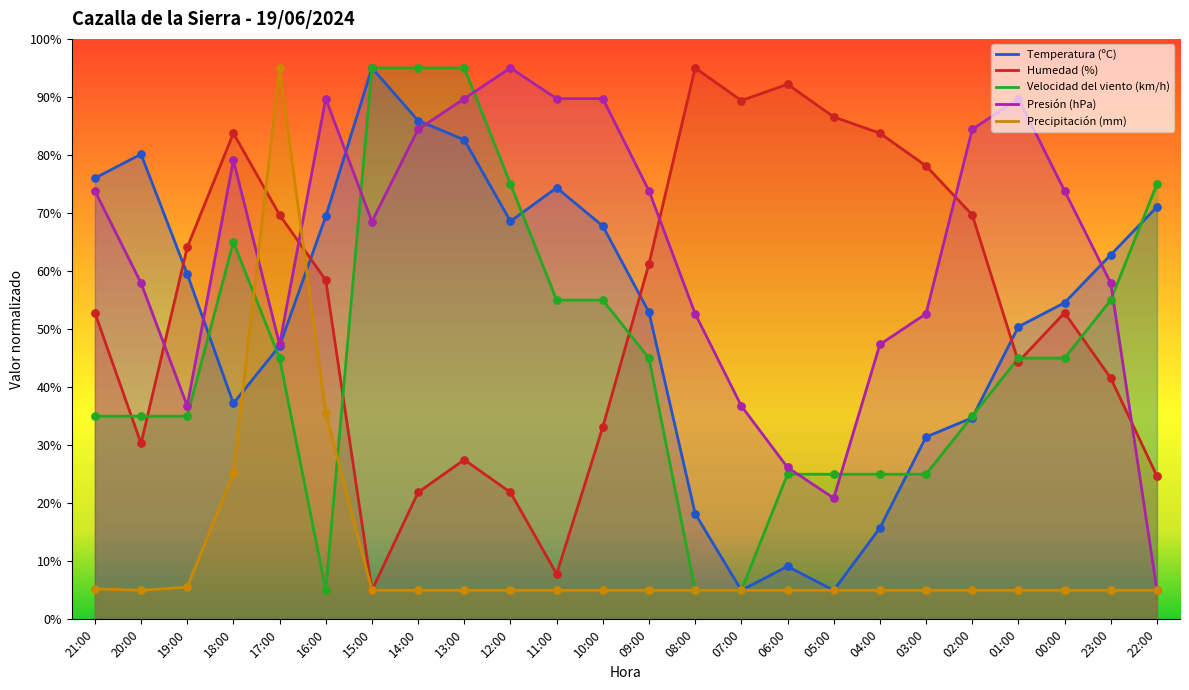

What is the total value across all series at 09:00?

238.0